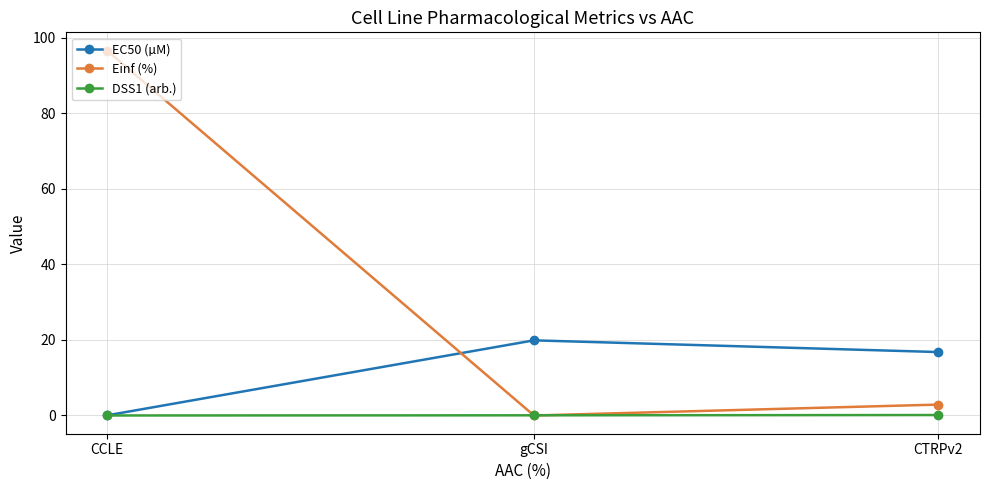

True or false: Einf (%) has a value of 2.9 at CTRPv2.

True